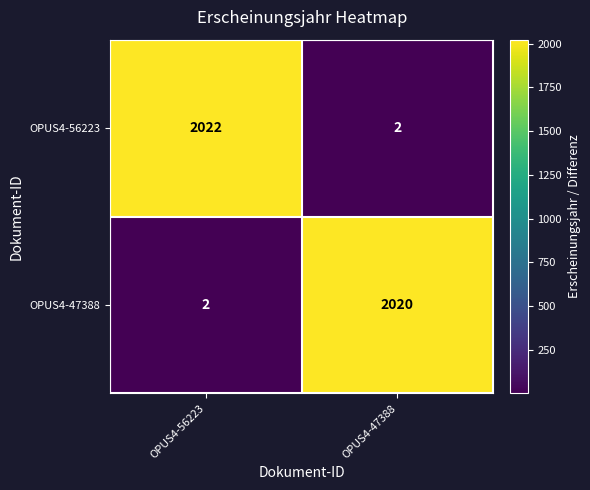

Which category has the highest value across all series?

OPUS4-56223